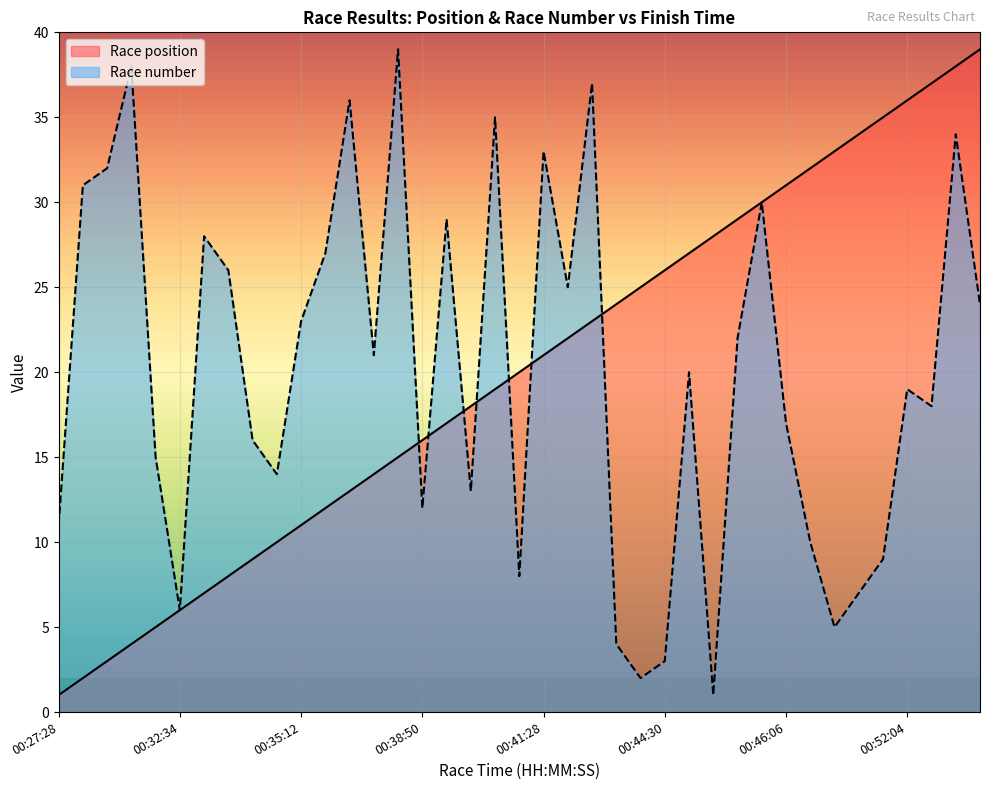

Between which two adjacent categories do Race position and Race number first intersect?

00:37:12 and 00:38:50